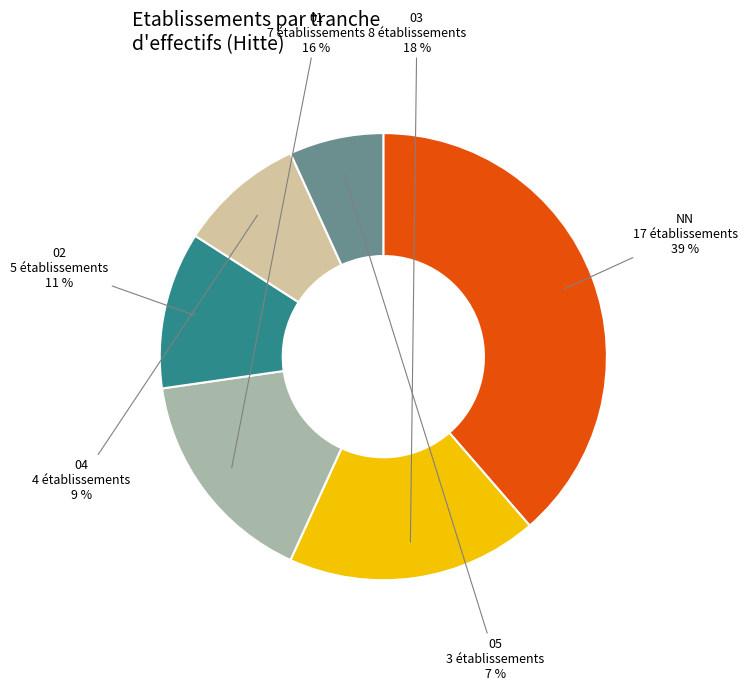

Which slice is the smallest?

05